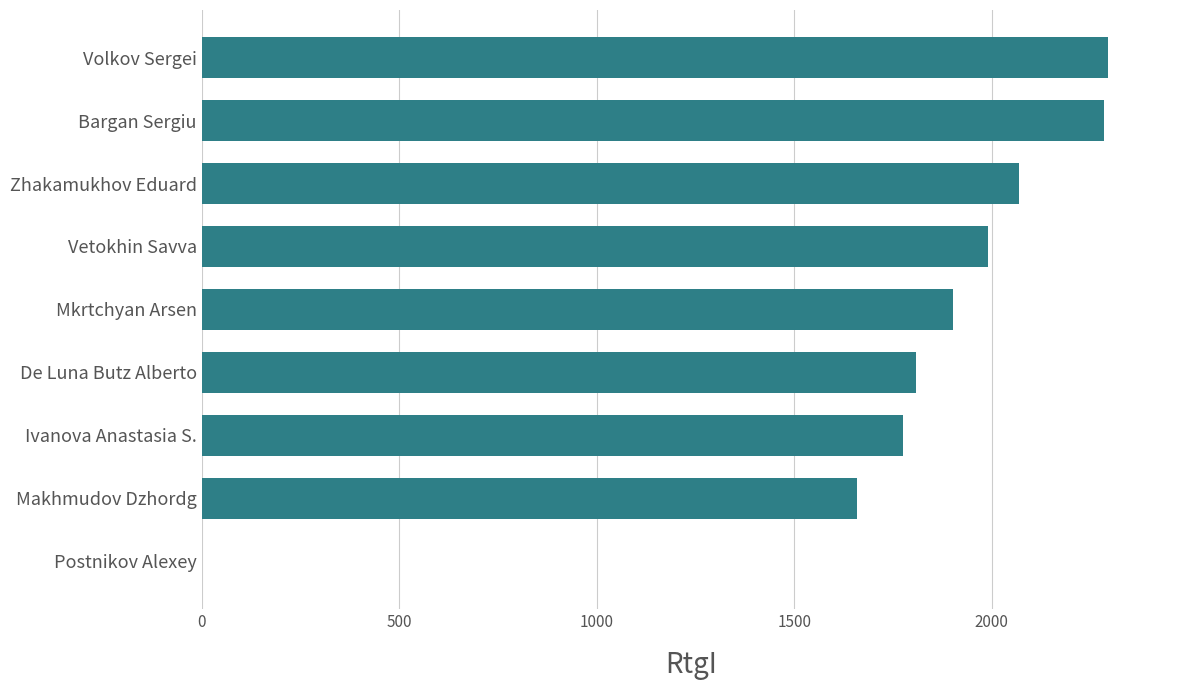

What is the greatest value displayed?

2293